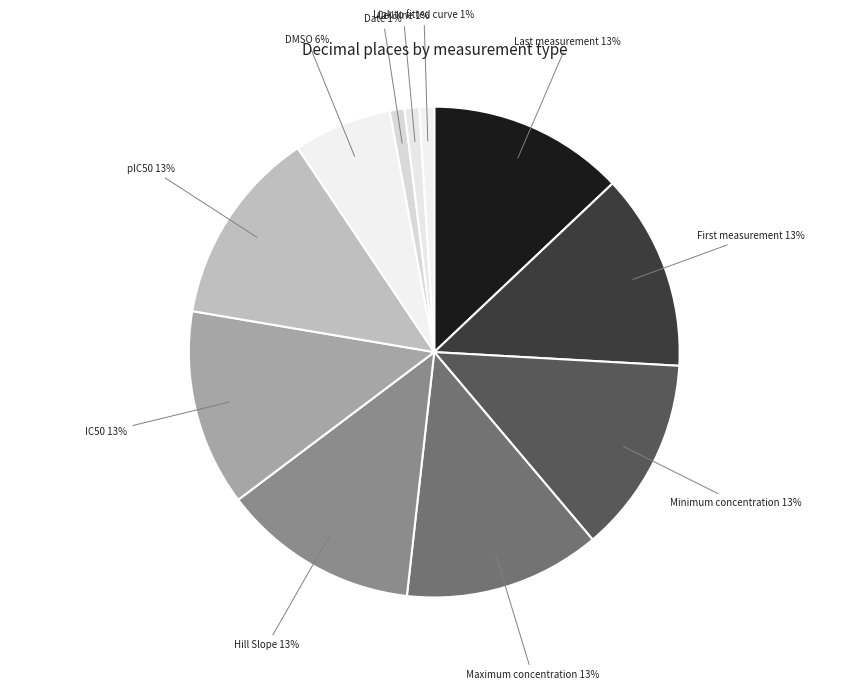

Approximately how many times larger is the value at IC50 compared to pIC50?

1.0